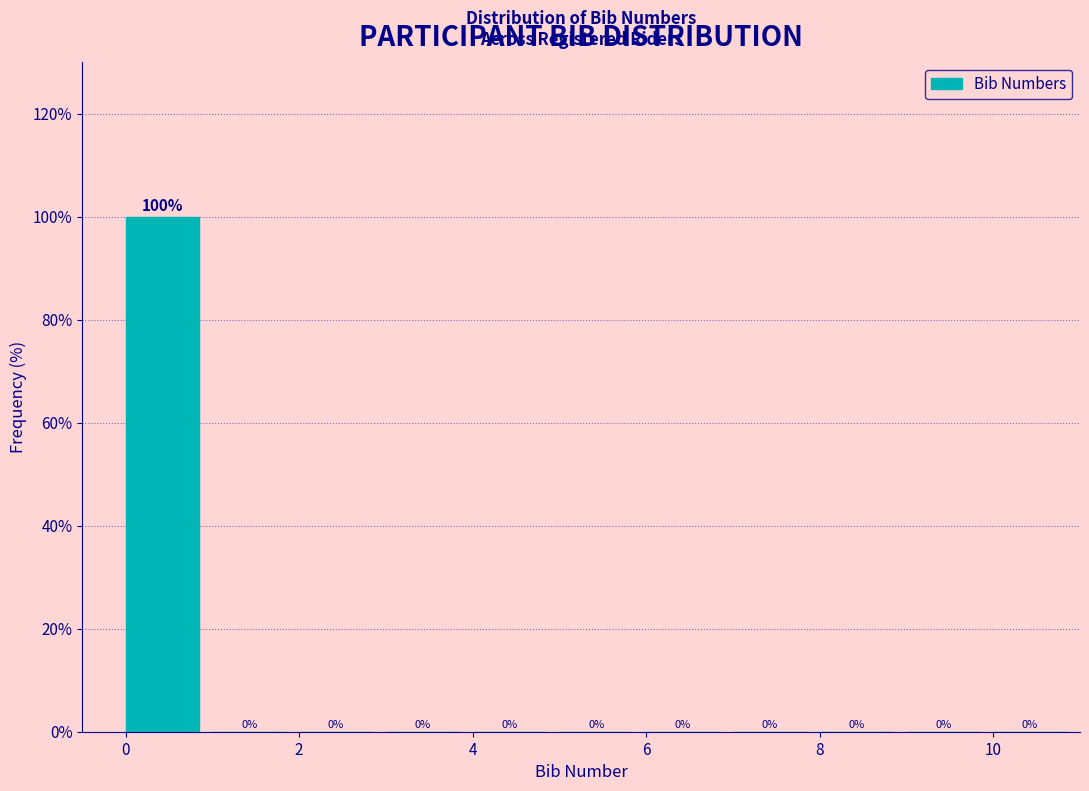

What is the height of the bar covering 0 to 1 on the x-axis?

100